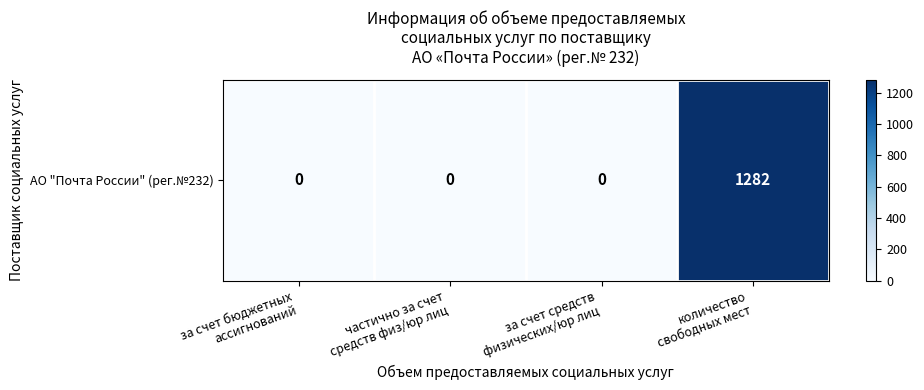

Count the values in the range 0 to 1282.

4